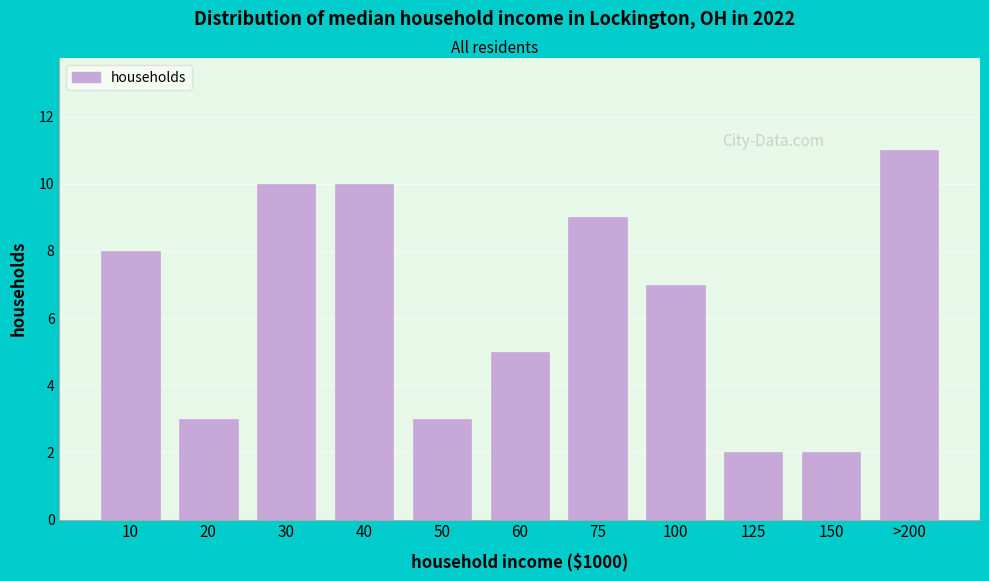

Reading left to right, what are all the values shown in this chart?

10=8	20=3	30=10	40=10	50=3	60=5	75=9	100=7	125=2	150=2	>200=11